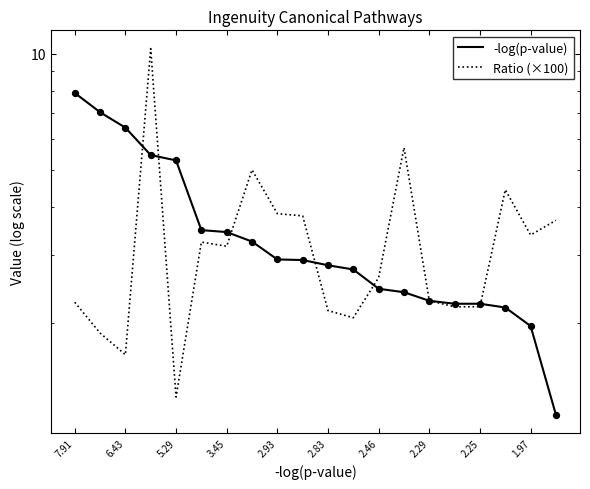

Which series reaches the maximum Y coordinate?

Ratio (×100)